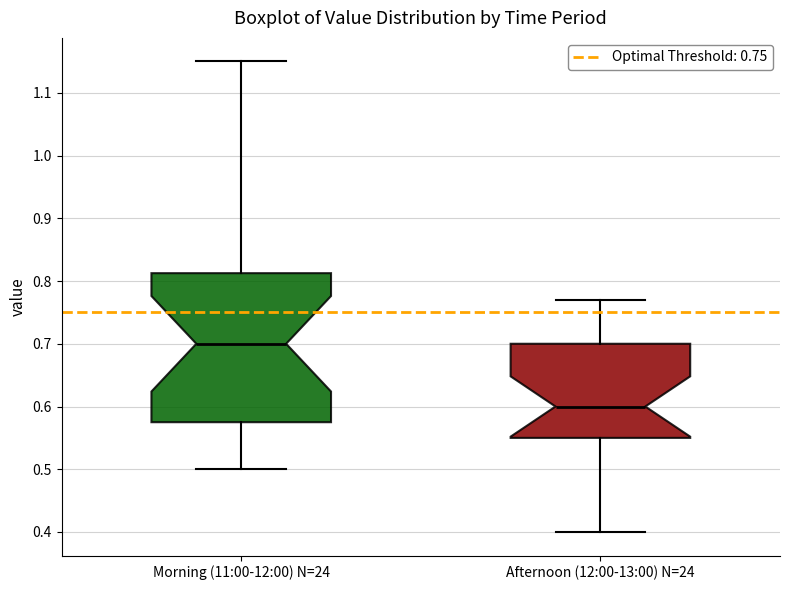

Comparing the boxes themselves (not the whiskers), which one is the tallest?

Morning (11:00-12:00) N=24